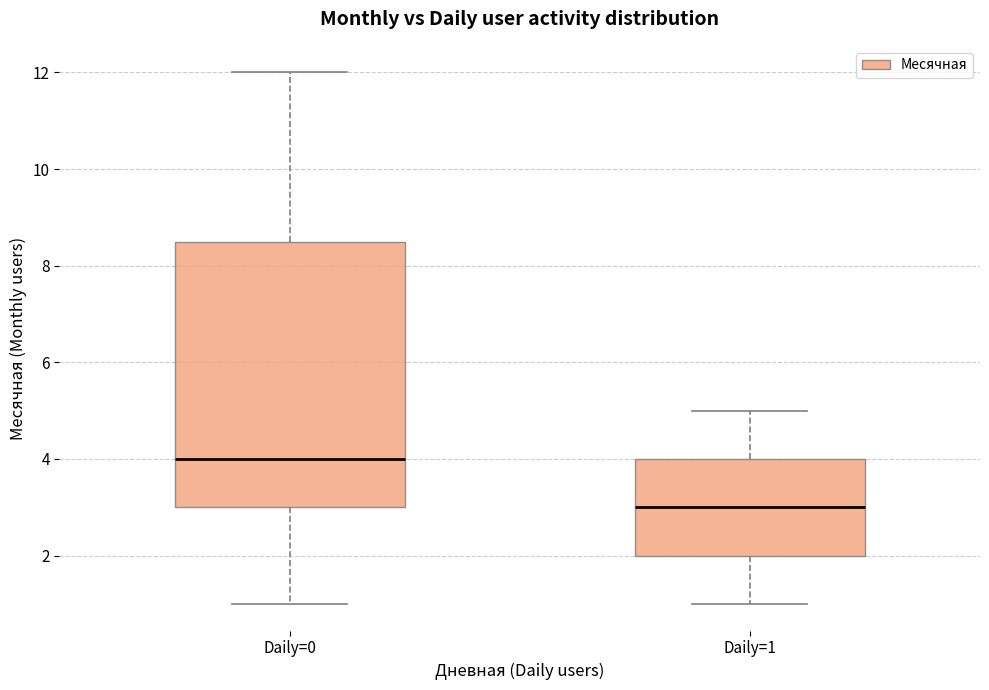

Where is the lower edge of the box for Daily=0 on the y-axis? The values are not printed on the chart, so give them approximately, as read against the axis.

3.0